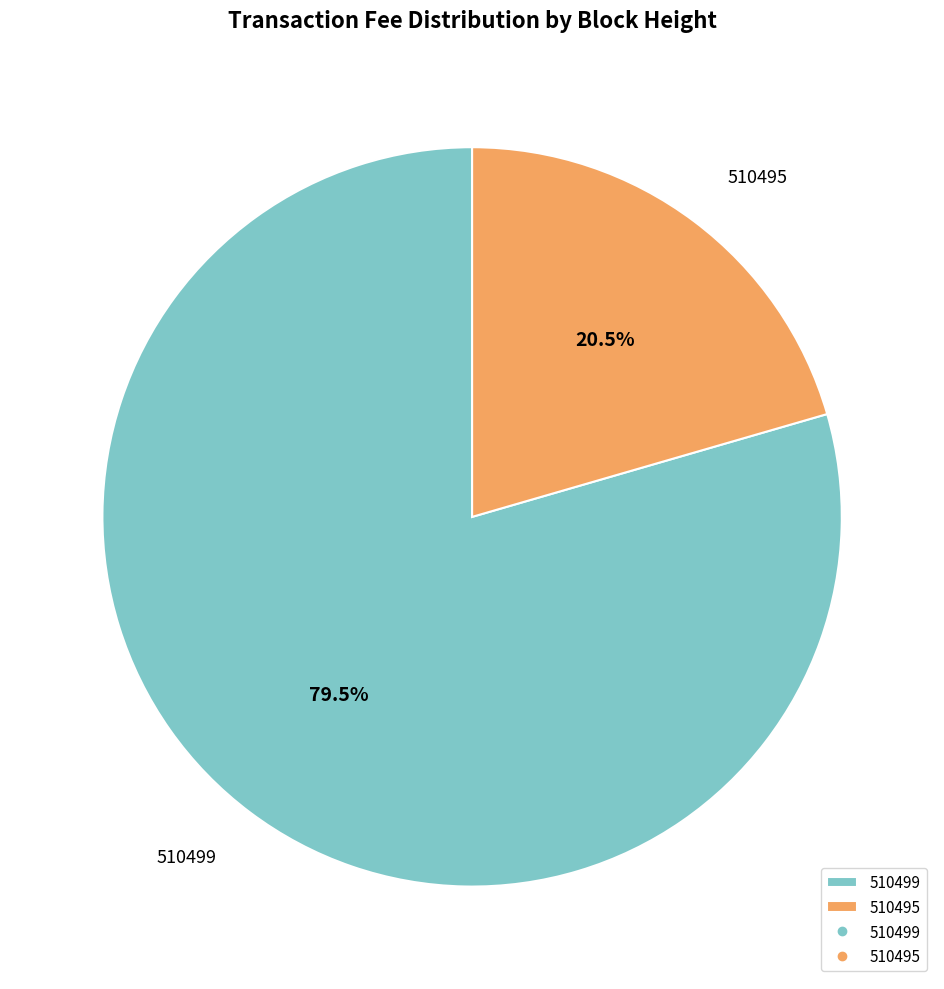

What is the smallest slice in the pie chart?

510495